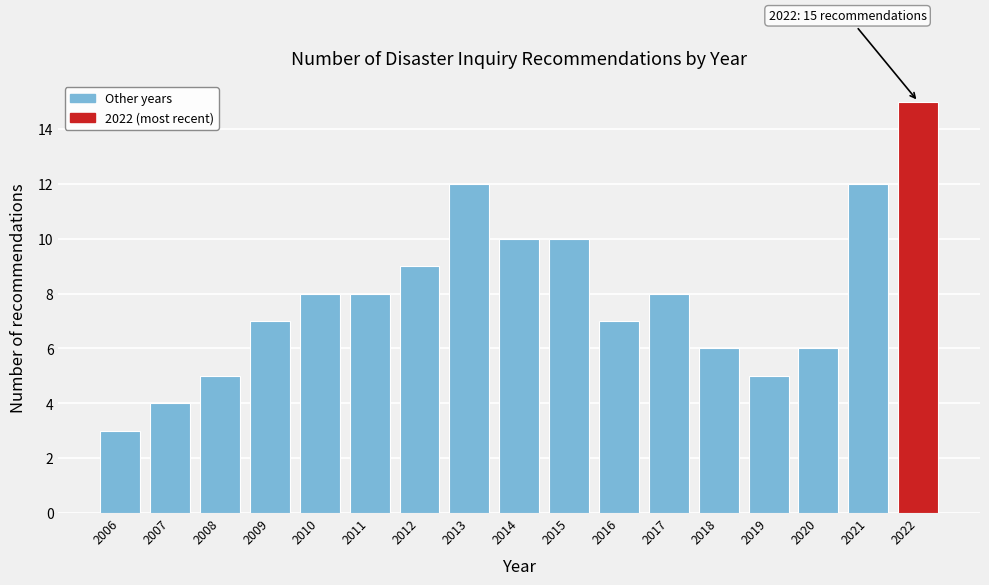

Reading left to right, list all the values displayed in this chart.

3	4	5	7	8	8	9	12	10	10	7	8	6	5	6	12	15